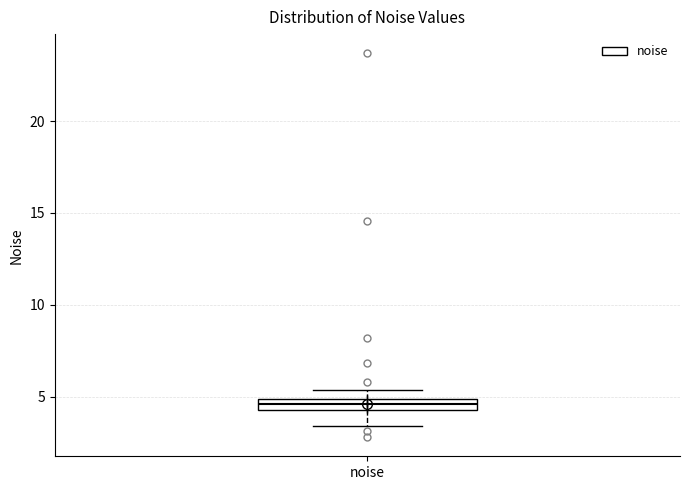

Where is the upper edge of the box for noise on the y-axis? The values are not printed on the chart, so give them approximately, as read against the axis.

5.0